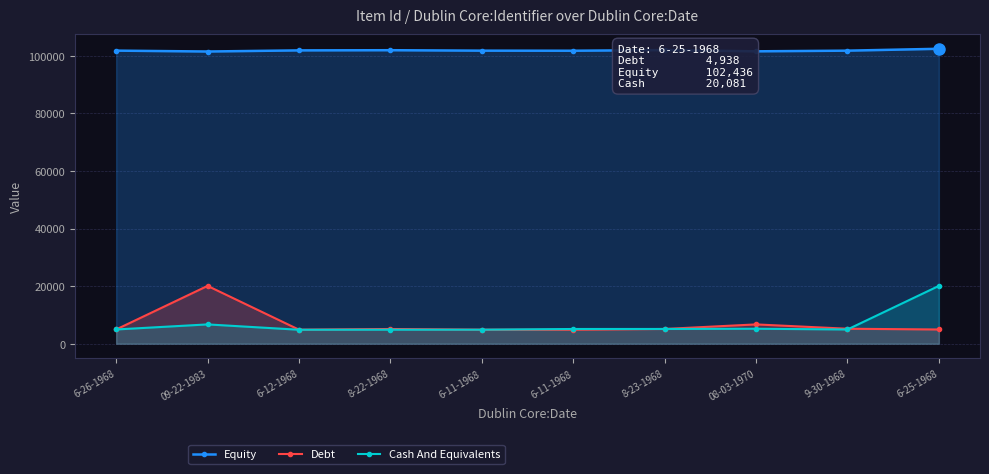

Between 09-22-1983 and 6-25-1968, which series saw the biggest shift?

Debt